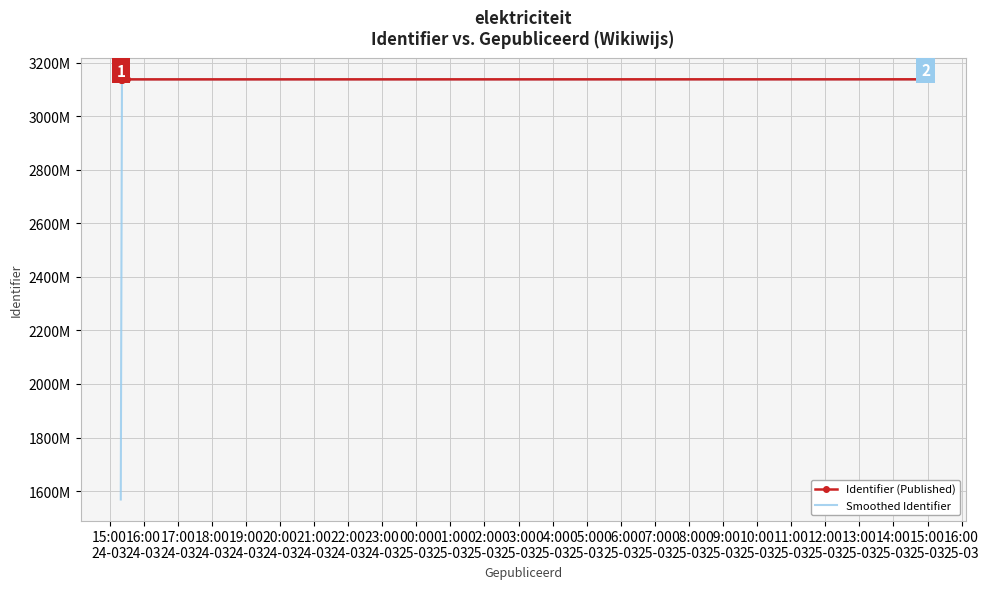

What is the difference between the maximum and minimum values in the Identifier (Published) series?

920.0